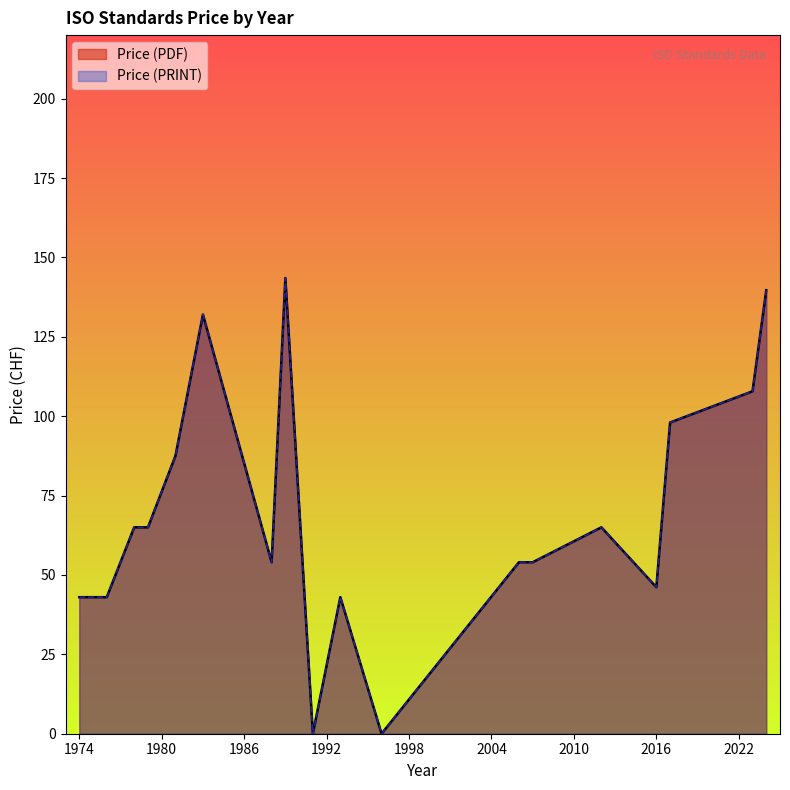

Does the chart display data point markers on the line(s)?

No